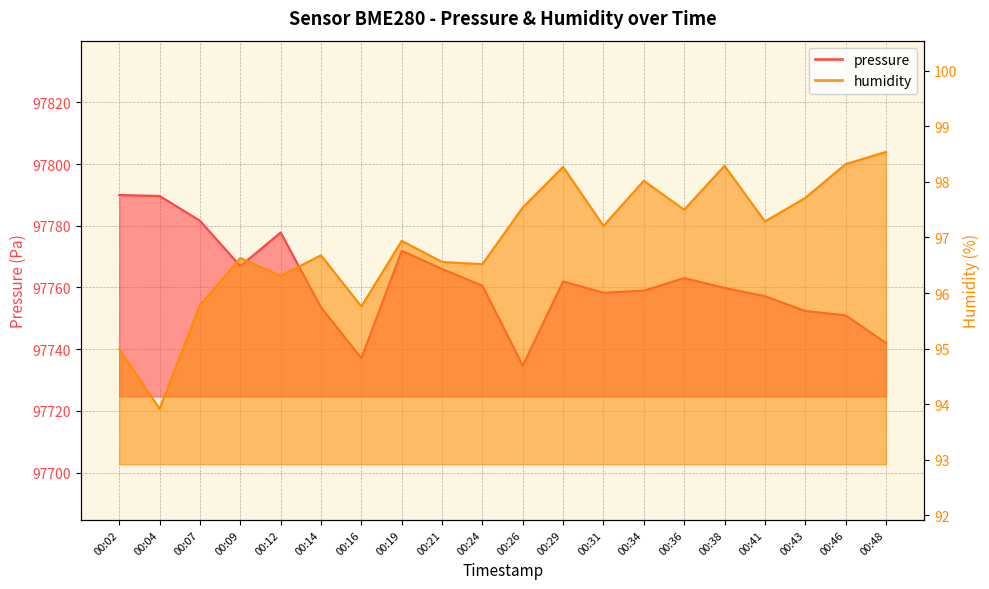

At which category does humidity reach its first local peak?

00:09